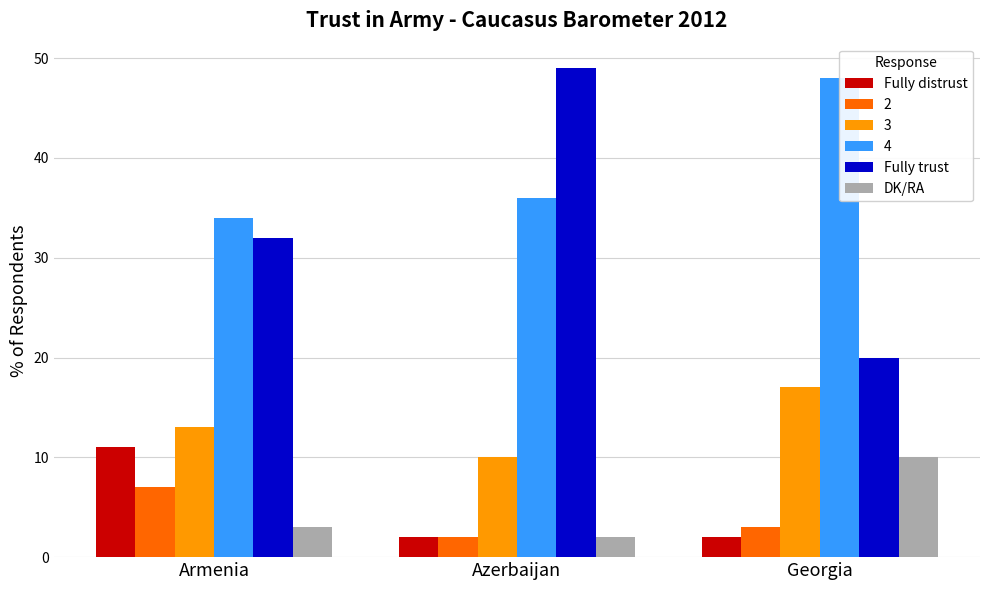

Reading left to right, list all the values displayed in this chart.

Fully distrust: Armenia=11	Azerbaijan=2	Georgia=2
Fully trust: Armenia=32	Azerbaijan=49	Georgia=20
DK/RA: Armenia=3	Azerbaijan=2	Georgia=10